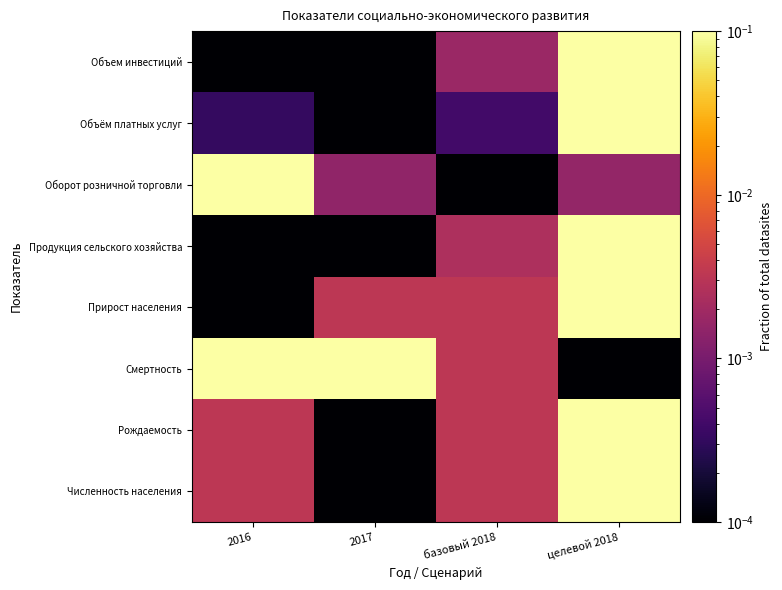

What is the spread (max minus min) of values at целевой 2018?

0.1